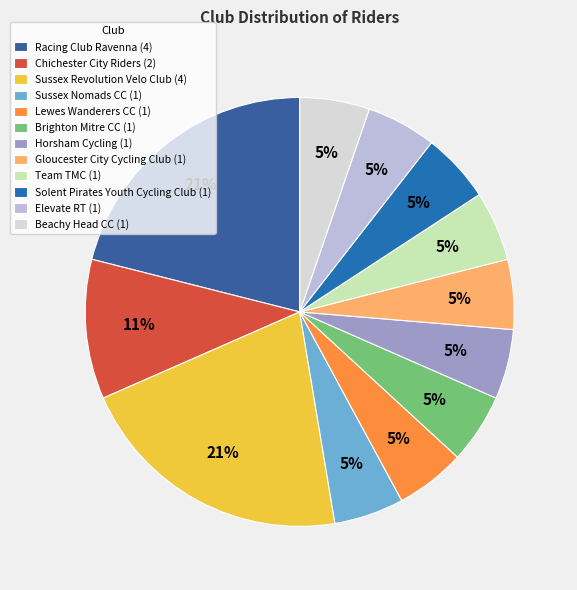

How many slices are in this pie chart?

12